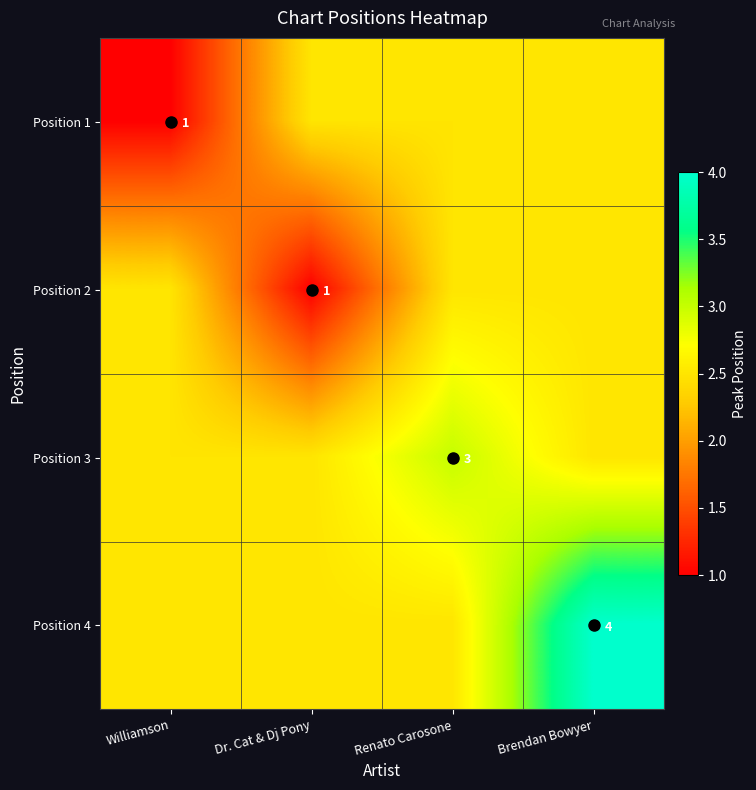

True or false: Position 1 has a value of 3.3 at Dr. Cat & Dj Pony.

False